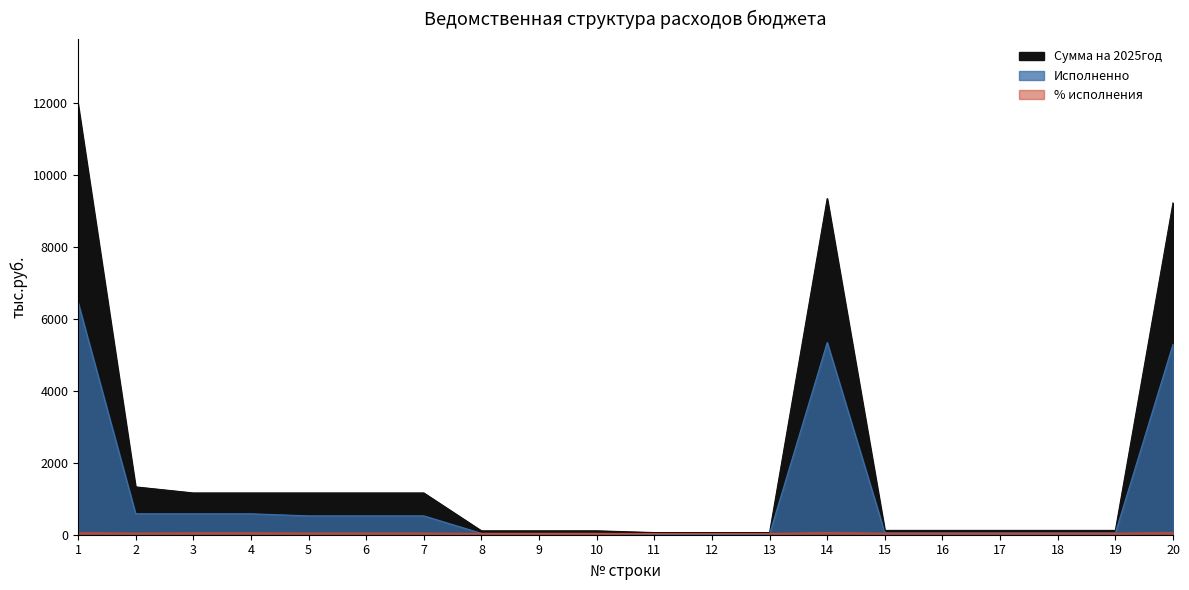

Reading left to right, transcribe all the data shown in this chart.

Сумма на 2025год: 1=11969.1	2=1328.6	3=1160.1	4=1160.1	5=1160.1	6=1160.1	7=1160.1	8=108.5	9=108.5	10=108.5	11=60.0	12=60.0	13=60.0	14=9337.8	15=120.0	16=120.0	17=120.0	18=120.0	19=120.0	20=9217.8
Исполненно: 1=6460.3	2=582.0	3=582.0	4=582.0	5=524.1	6=524.1	7=524.1	8=38.1	9=38.1	10=38.1	11=19.8	12=19.8	13=19.8	14=5339.3	15=50.0	16=50.0	17=50.0	18=50.0	19=50.0	20=5289.3
% исполнения: 1=54.0	2=43.8	3=50.2	4=50.2	5=45.2	6=45.2	7=45.2	8=35.1	9=35.1	10=35.1	11=33.0	12=33.0	13=33.0	14=57.2	15=41.7	16=41.7	17=41.7	18=41.7	19=41.7	20=57.4